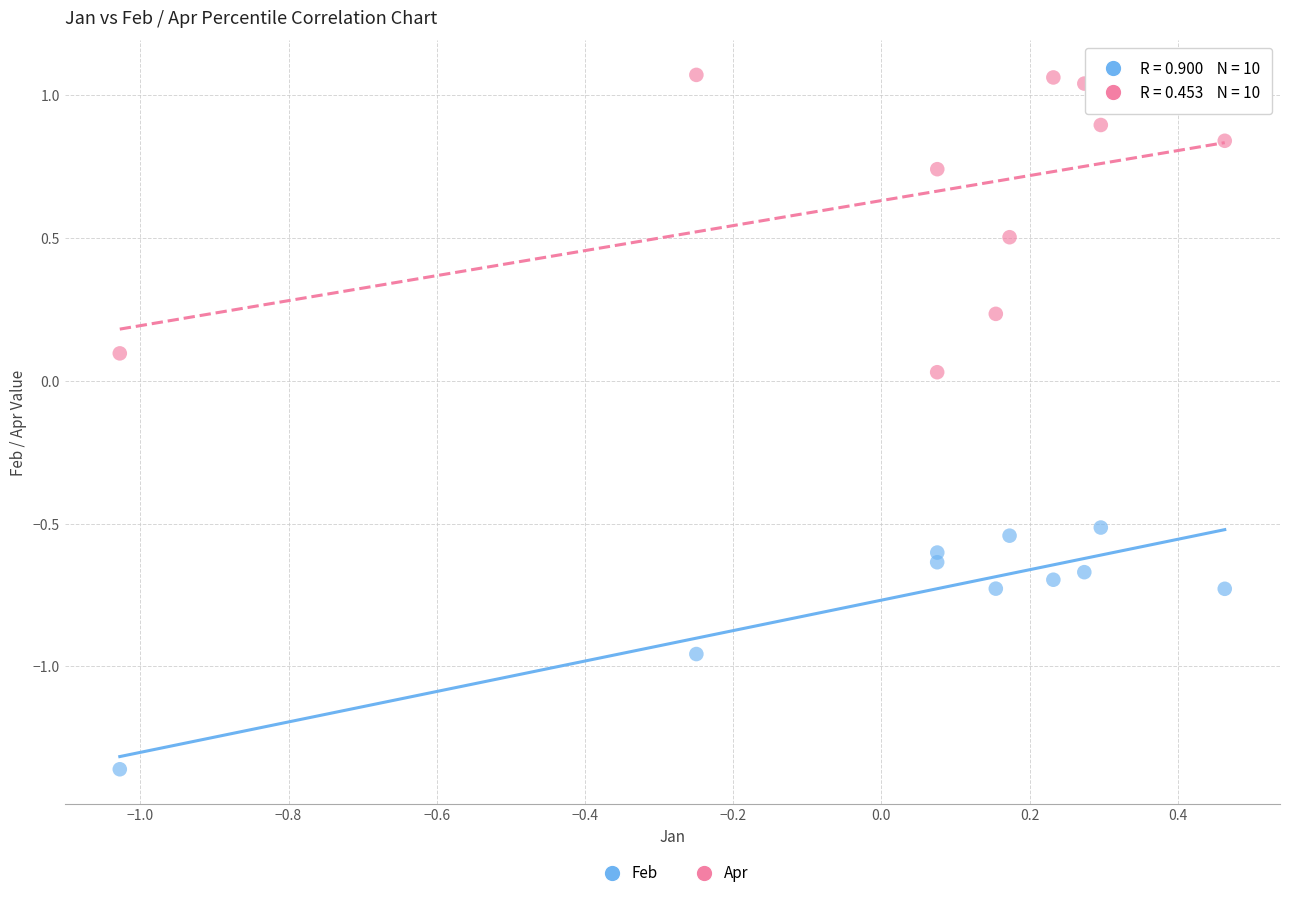

Across all data points, what is the range of Y values (max minus min)?

2.4